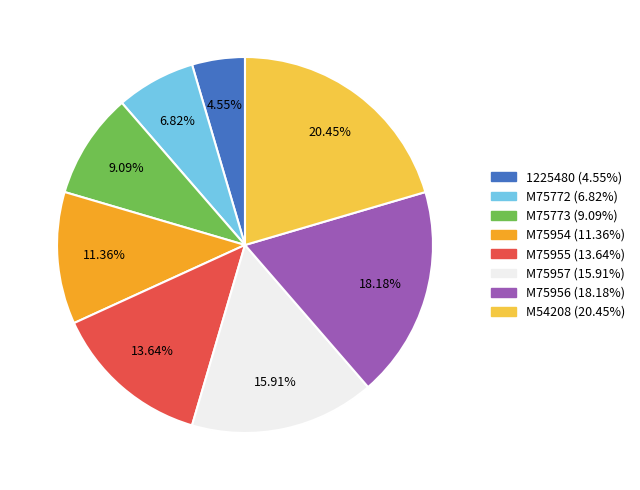

Count the number of slices in the pie.

8